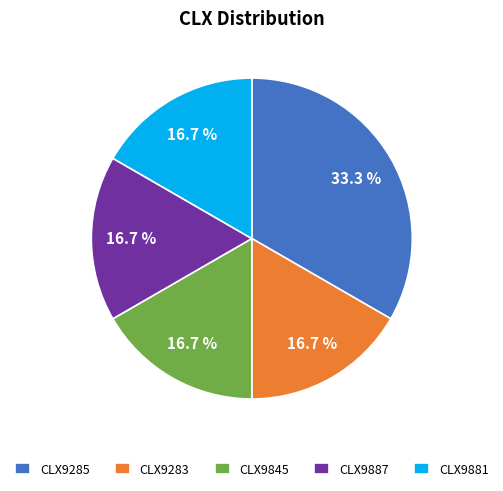

To the nearest percent, what is the combined percentage of CLX9887 and CLX9845?

33%